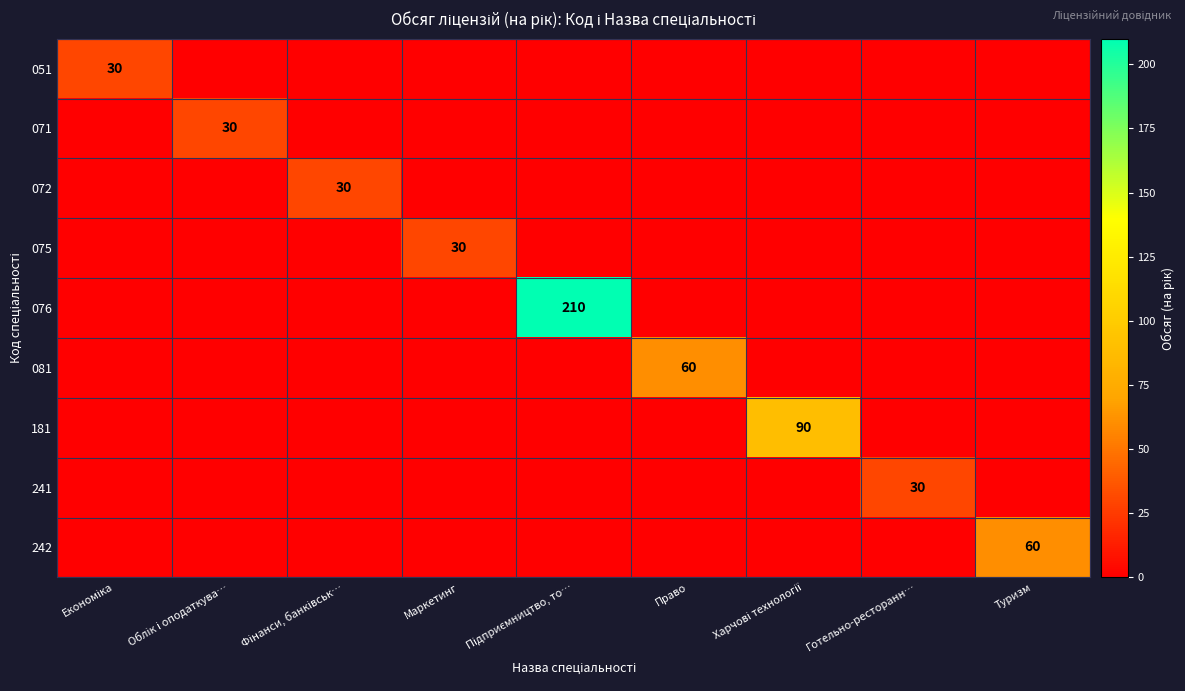

Rank the categories by 241 value from lowest to highest.

Економіка, Облік і оподаткува…, Фінанси, банківськ…, Маркетинг, Підприємництво, то…, Право, Харчові технології, Туризм, Готельно-ресторанн…